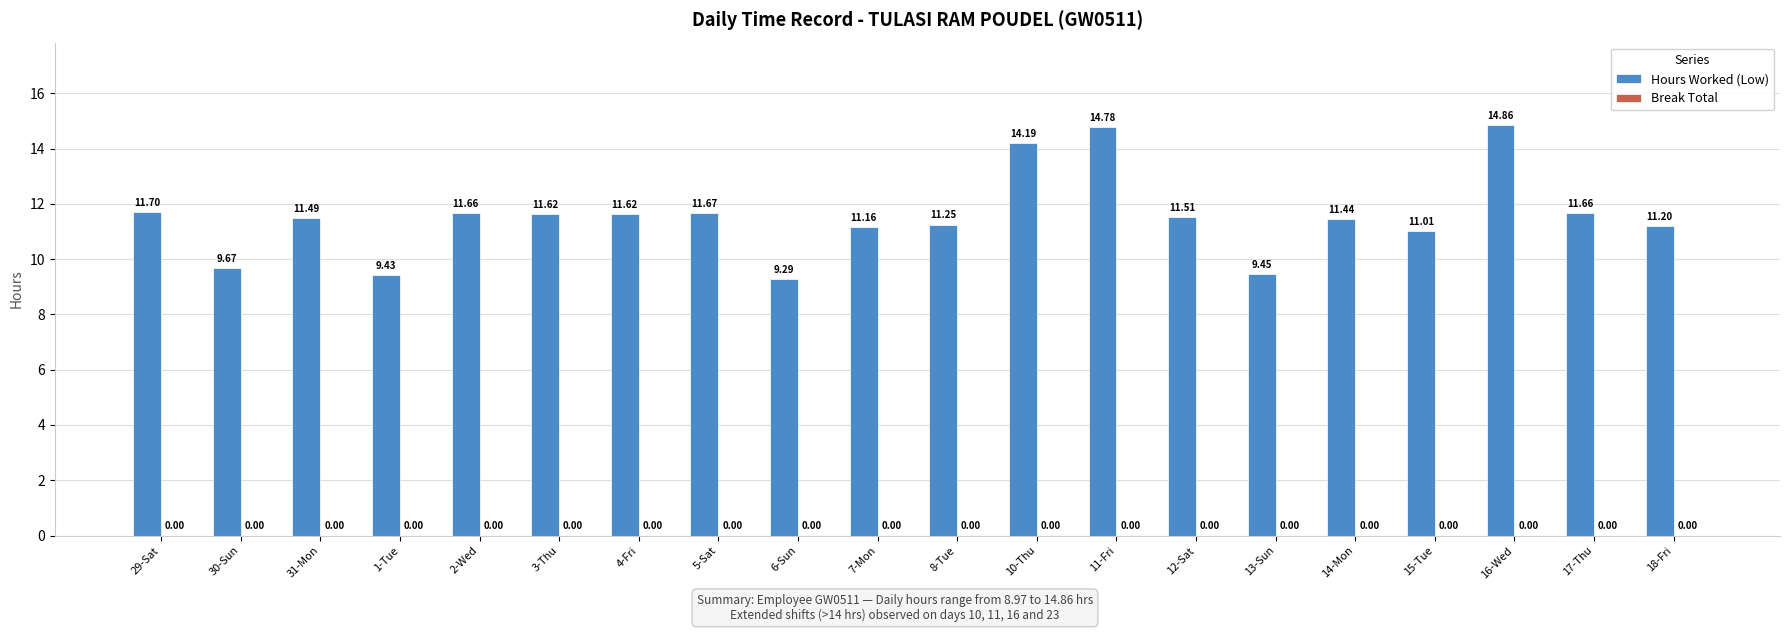

How many values are below 11?

4